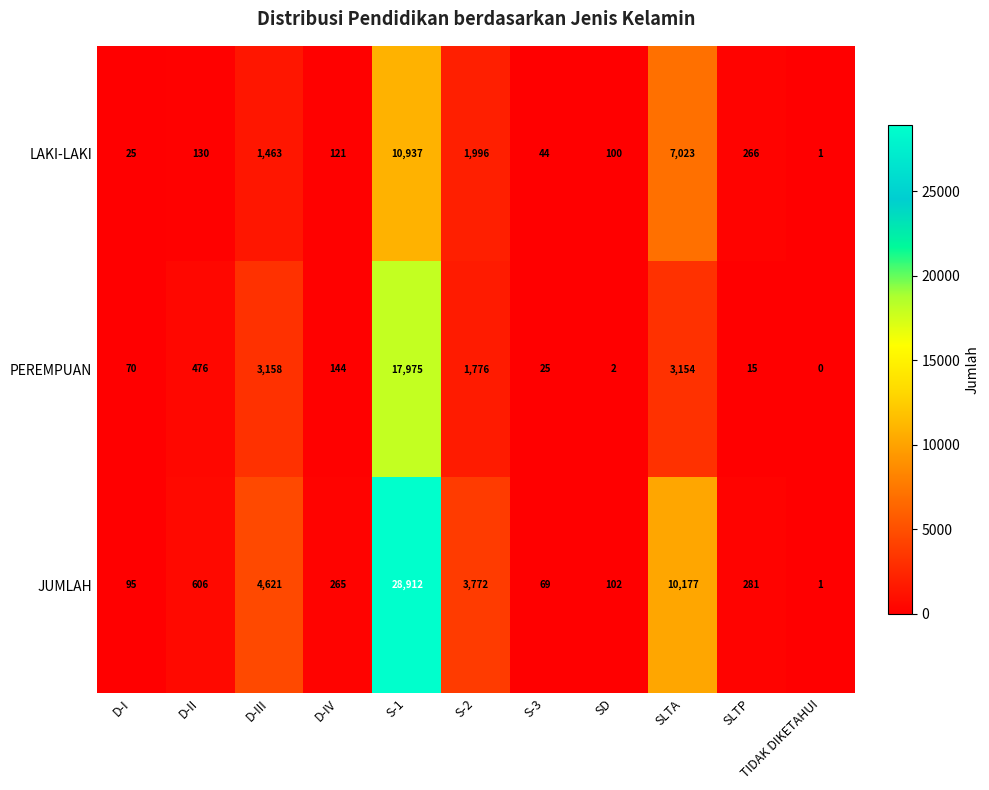

What is the sum of the LAKI-LAKI values at D-IV and D-III?

1584